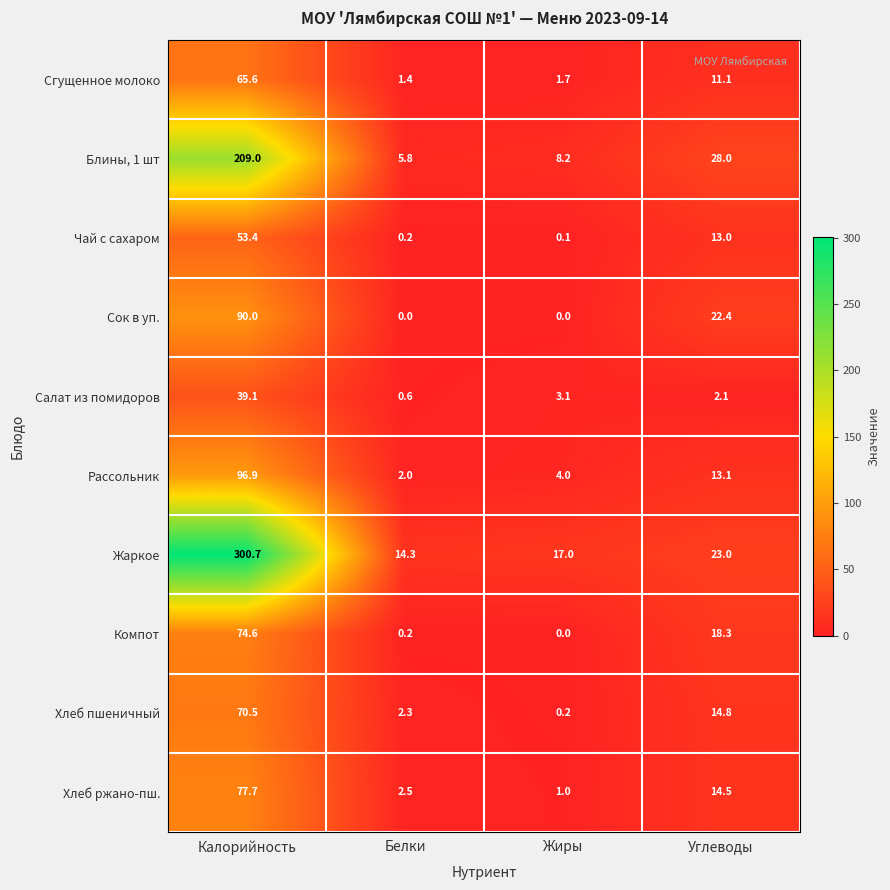

The Сгущенное молоко series shows 1.7 at Жиры. True or false?

True